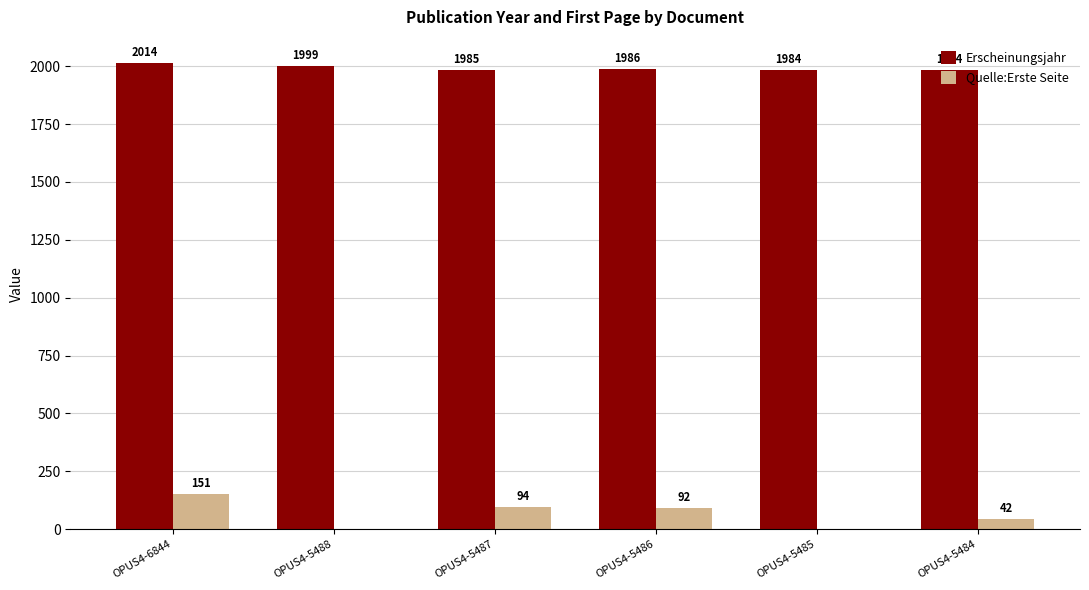

What is the sum of the Quelle:Erste Seite values at OPUS4-5486 and OPUS4-5485?

92